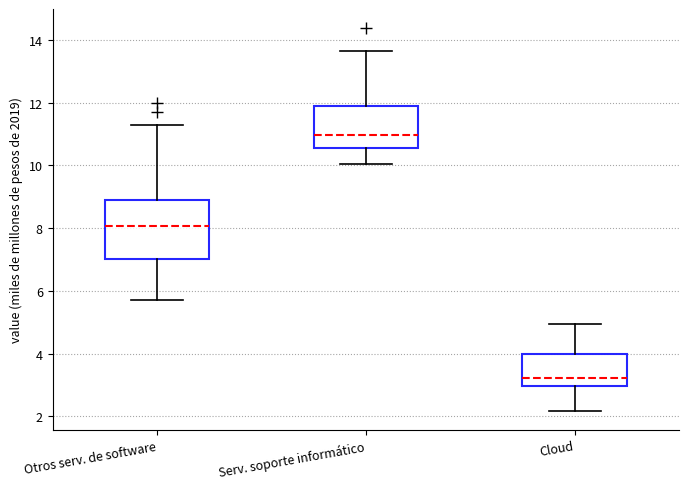

Which box is the tallest, from its lower edge to its upper edge?

Otros serv. de software